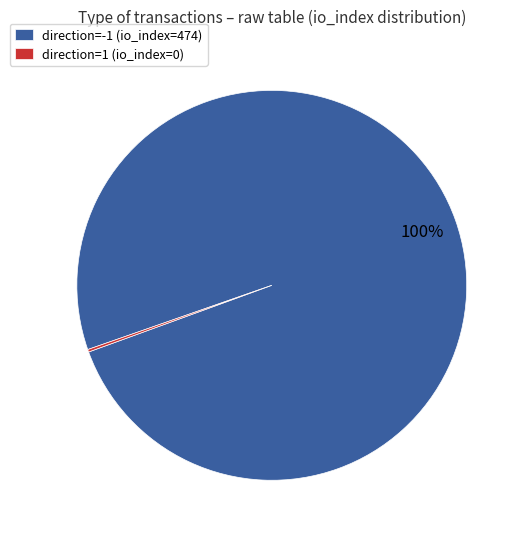

What is the majority slice?

direction=-1 (io_index=474)